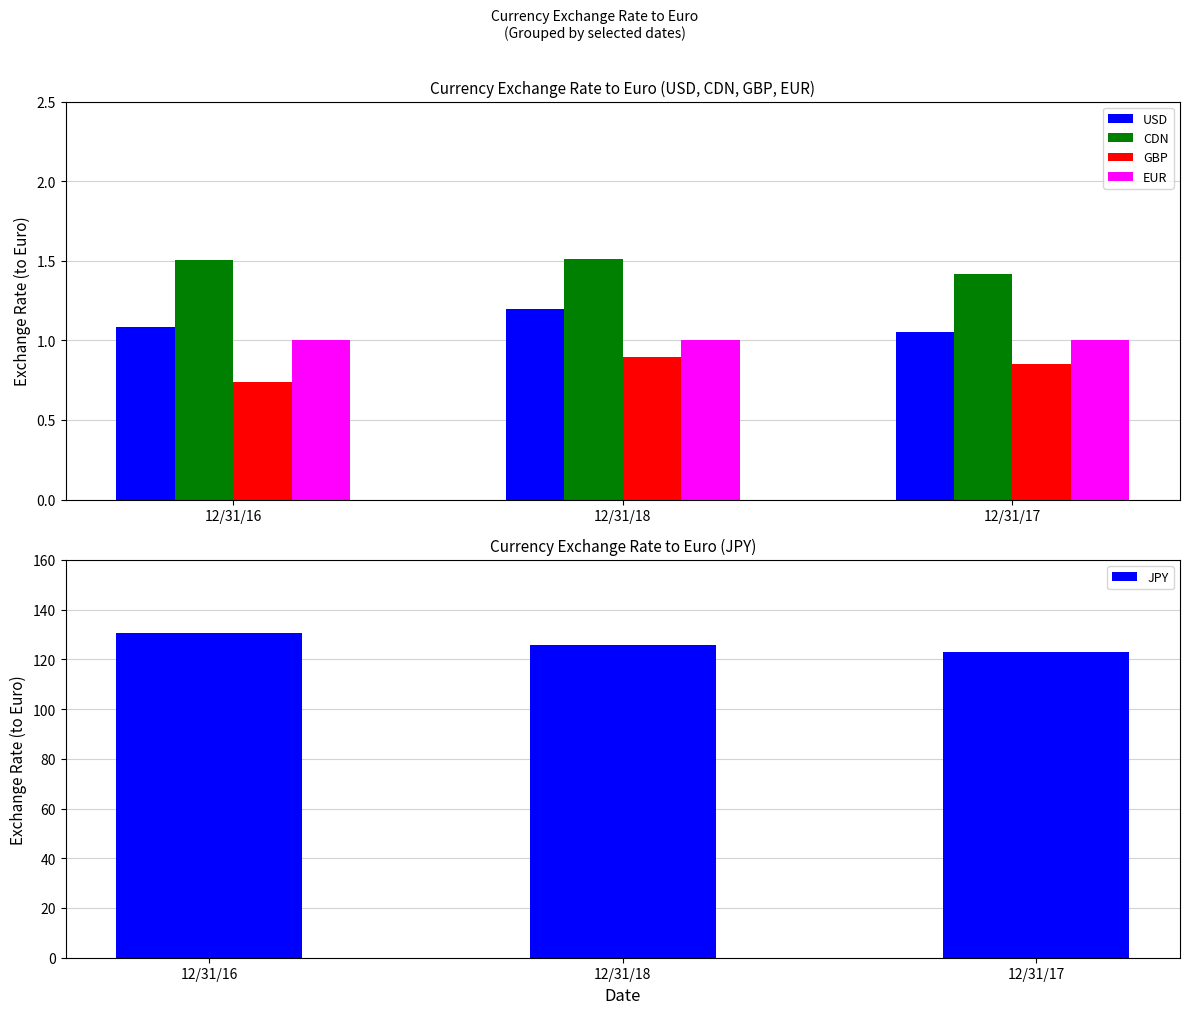

Reading left to right, list all the values displayed in this chart.

USD: 1.1	1.2	1.1
CDN: 1.5	1.5	1.4
GBP: 0.7	0.9	0.9
EUR: 1.0	1.0	1.0
JPY: 130.7	125.7	123.1